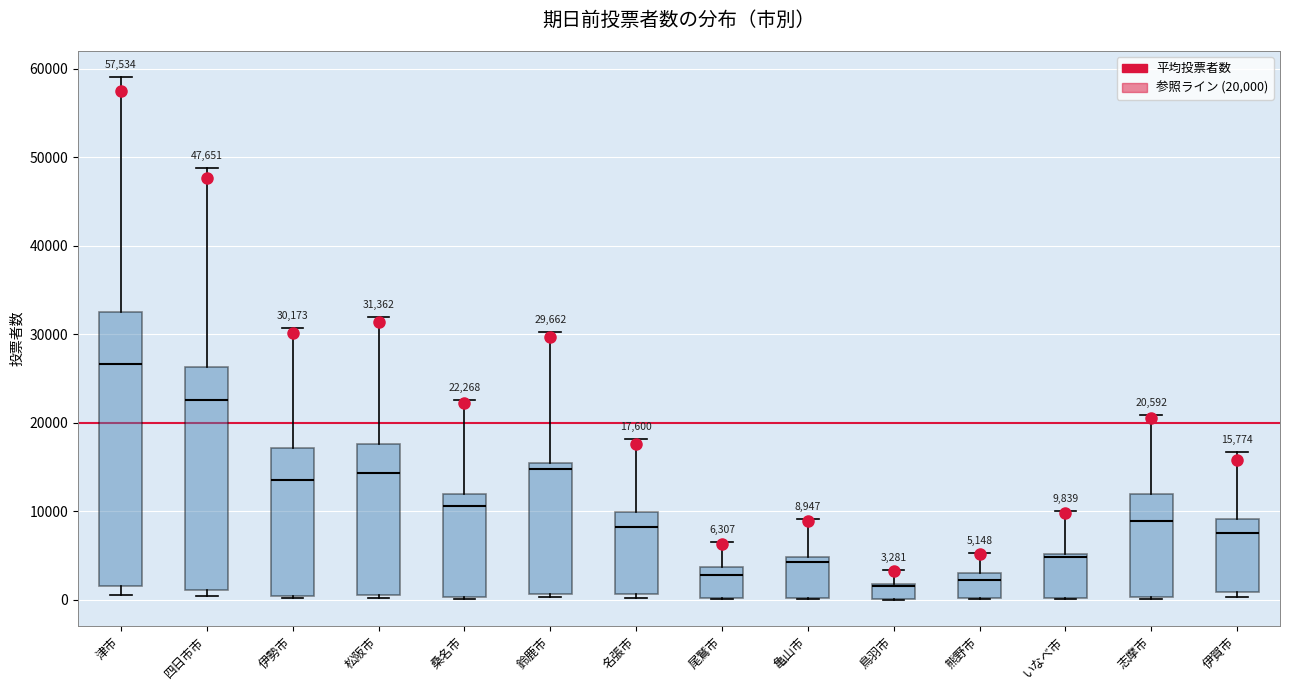

Comparing the boxes themselves (not the whiskers), which one is the tallest?

津市